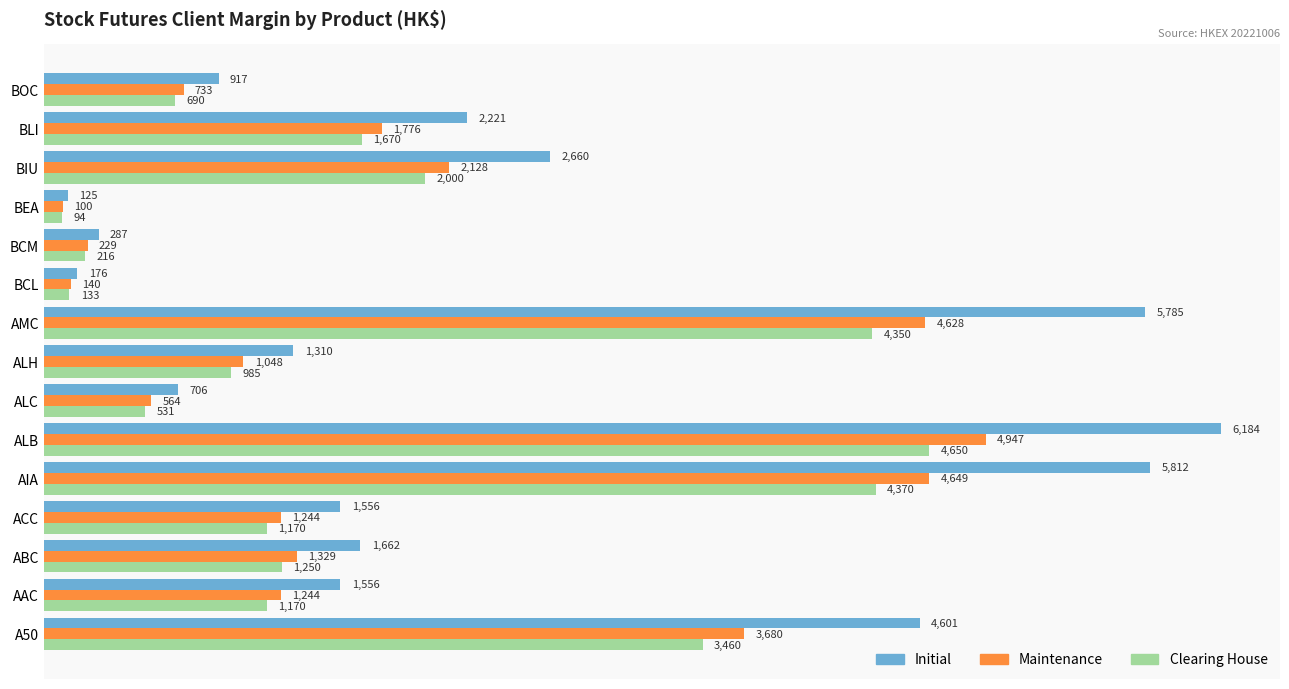

List the series in order of their overall mean, highest first.

Initial, Maintenance, Clearing House